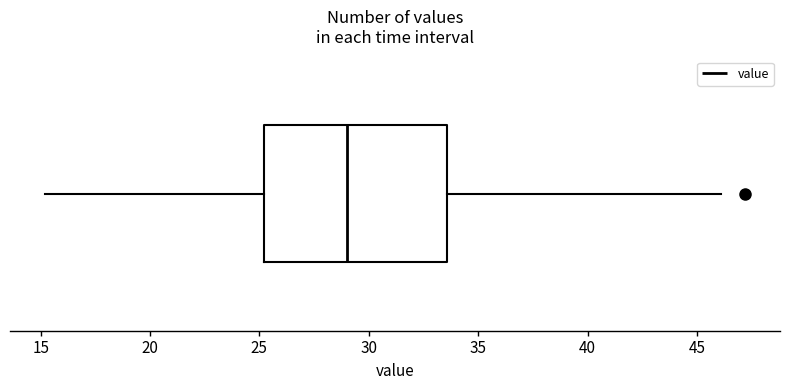

Where is the right edge of the box on the x-axis? The values are not printed on the chart, so give them approximately, as read against the axis.

33.5